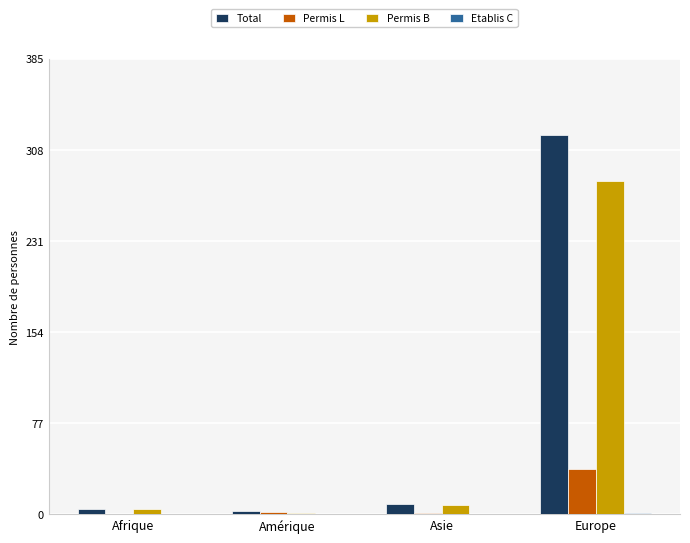

Which series has the largest total across all categories?

Total